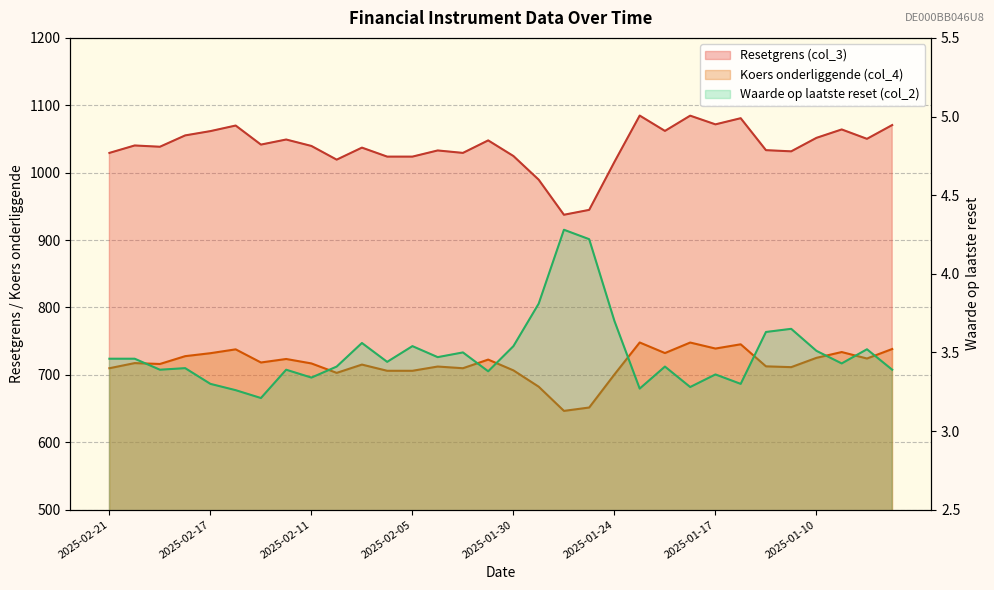

What is the total value across all series at 2025-02-21?

1742.7